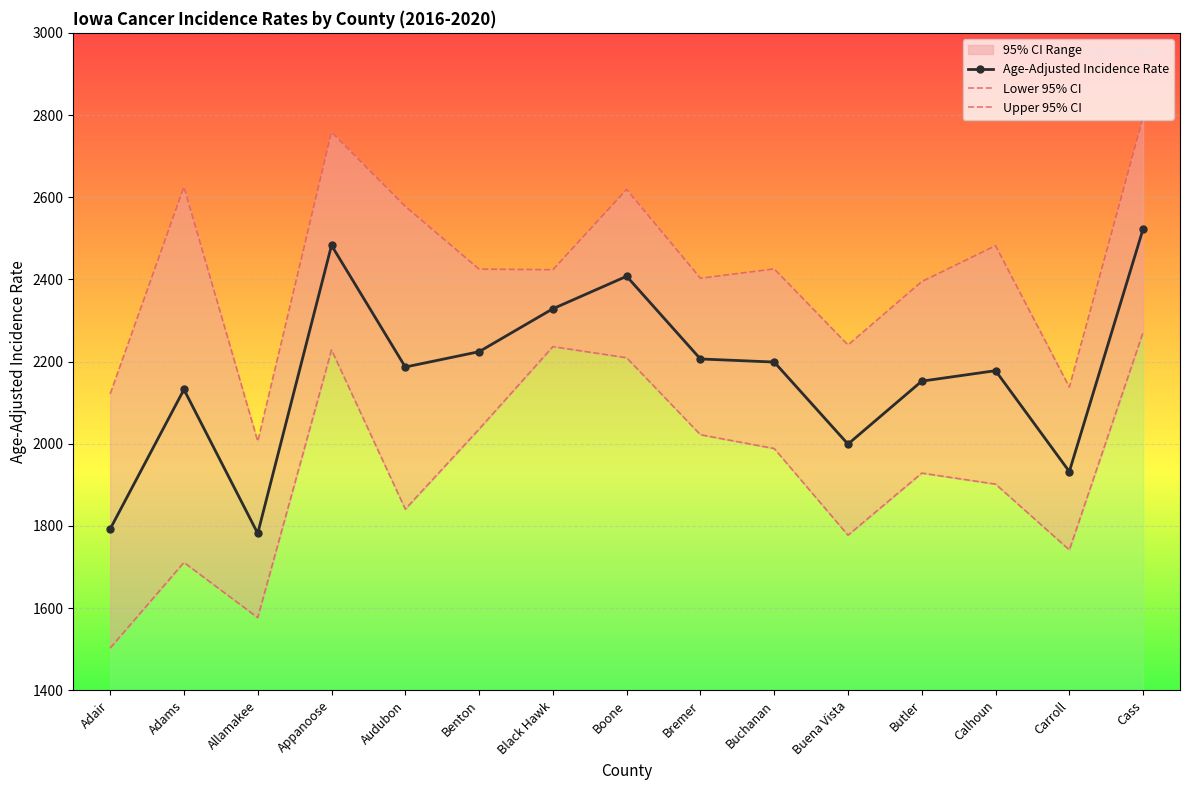

In Lower 95% CI, how many points are lower than both neighbors (excluding endpoints)?

4